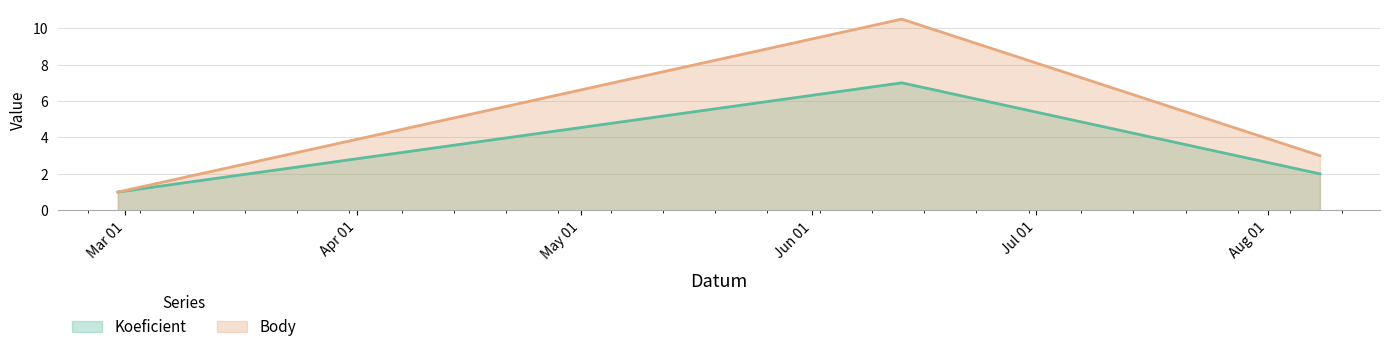

How many data points in Body are less than 3?

1